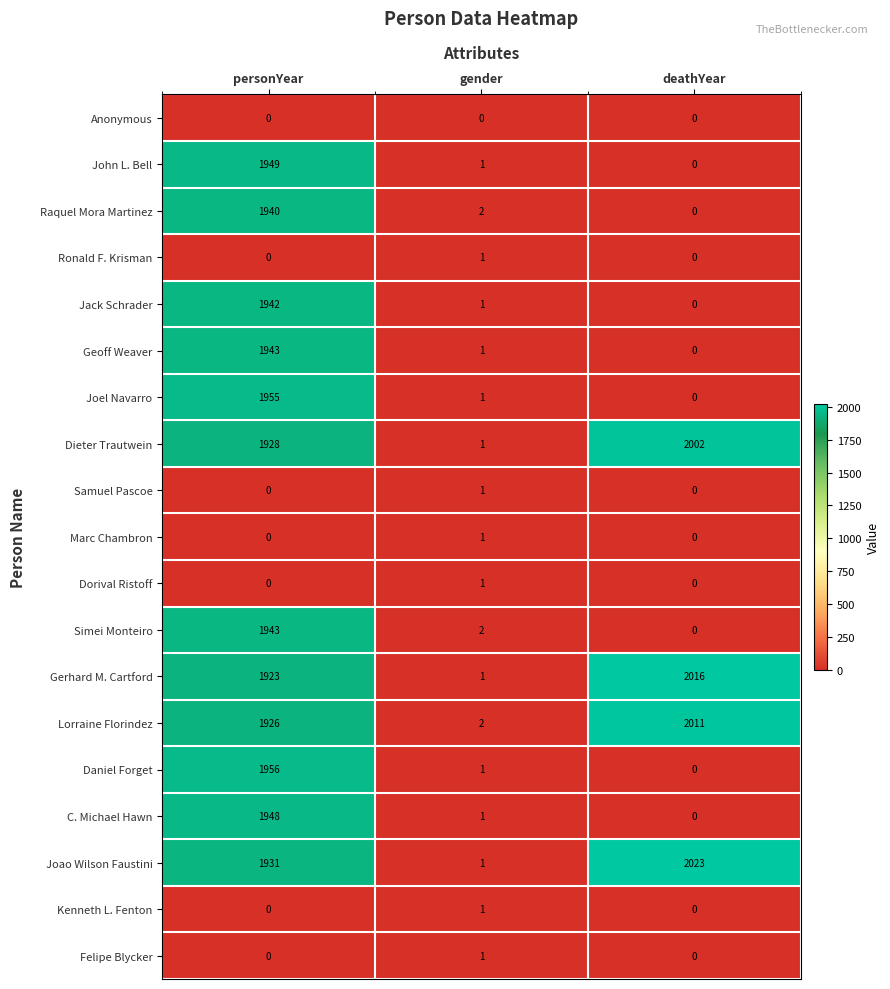

List the labels in order of Lorraine Florindez value, largest first.

deathYear, personYear, gender